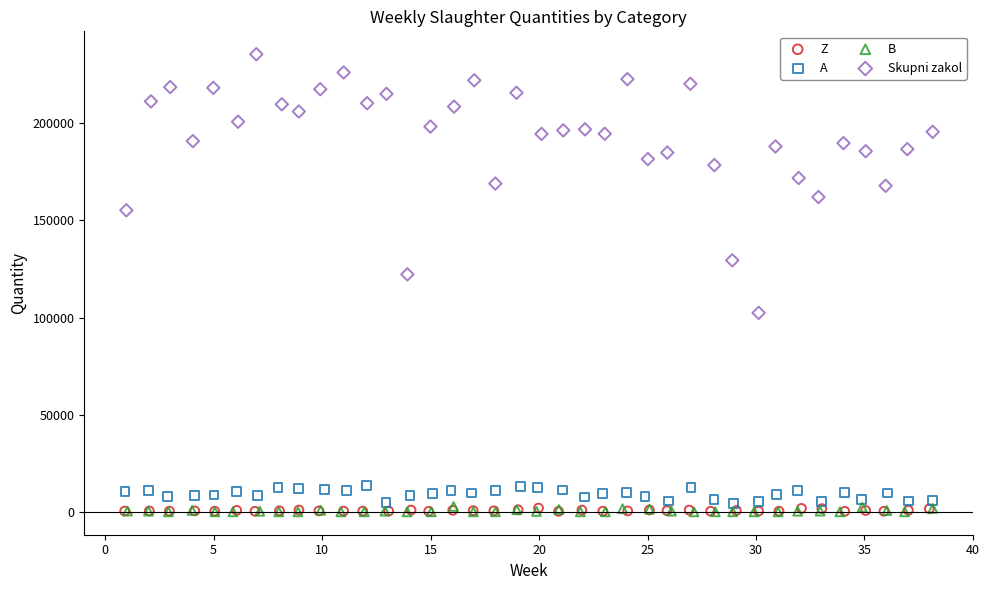

Which series contains the highest Y value?

Skupni zakol